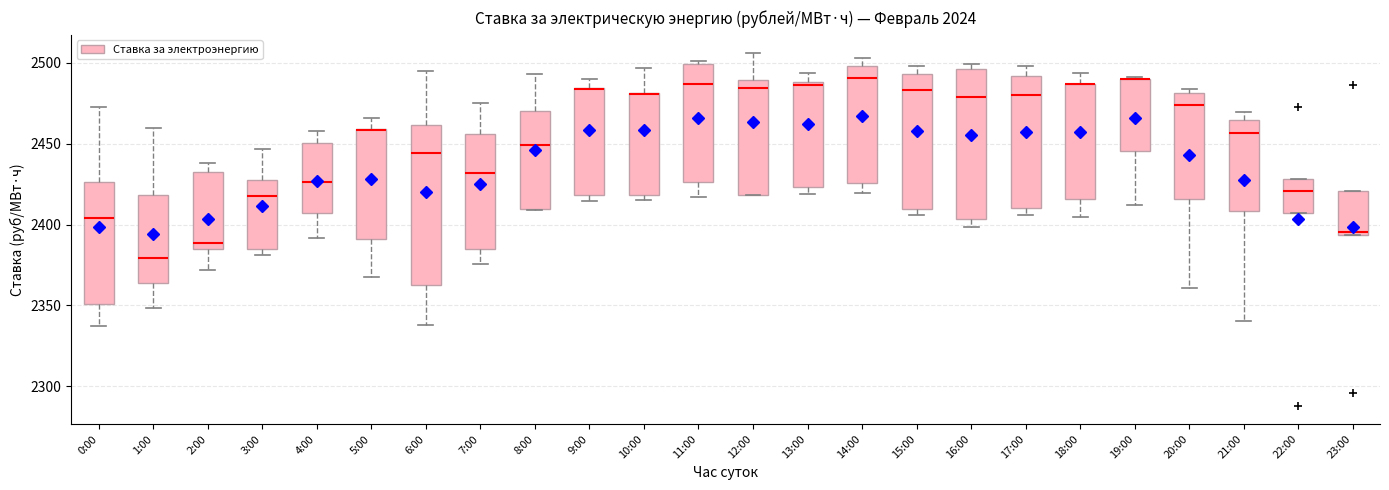

Where does the upper whisker of the box for 10:00 end on the y-axis? The values are not printed on the chart, so give them approximately, as read against the axis.

2495